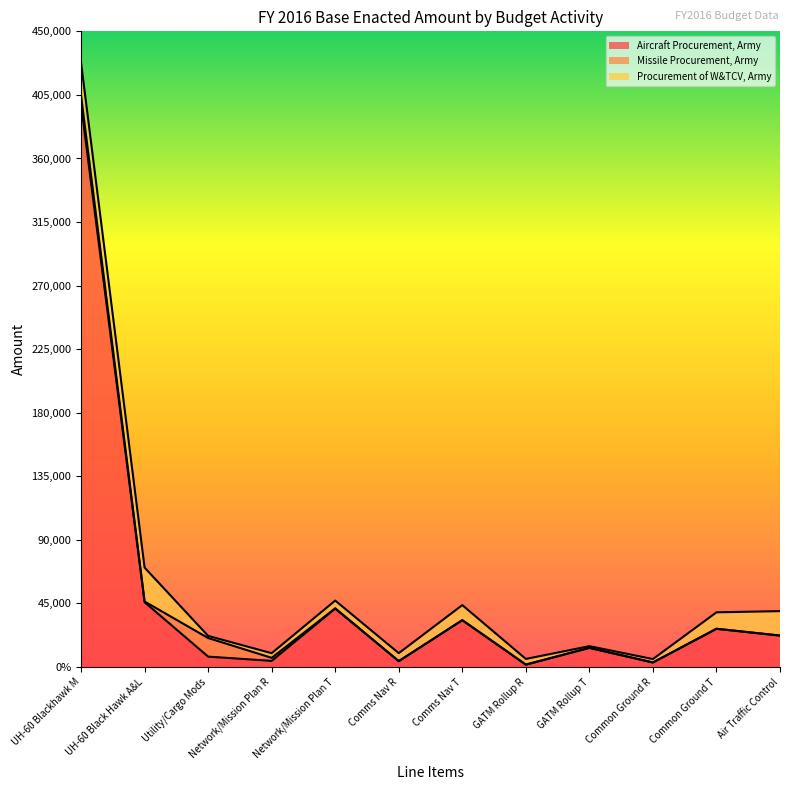

How many intersections are there between Missile Procurement, Army and Procurement of W&TCV, Army?

2